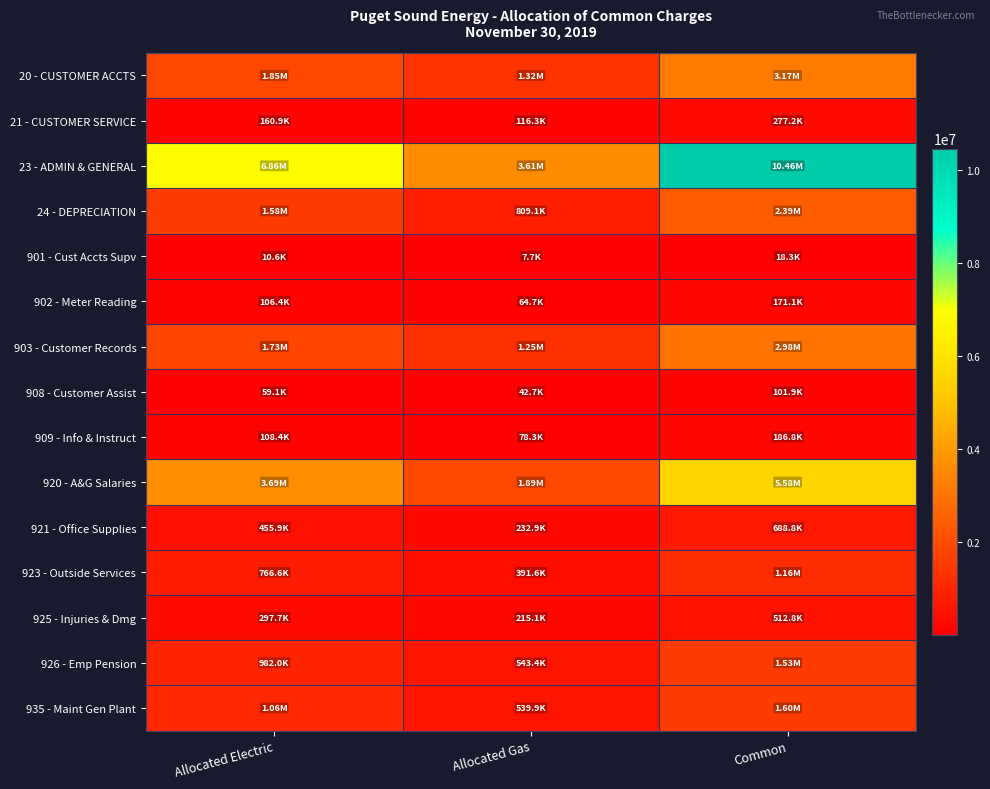

What is the spread (max minus min) of values at Allocated Gas?

3600392.2